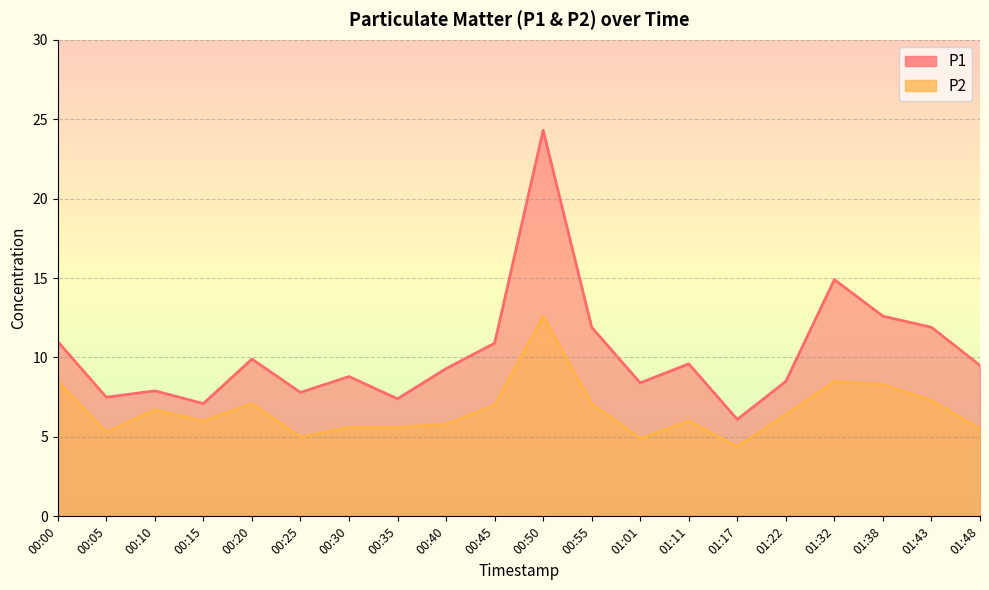

At how many categories does at least one series exceed 21?

1